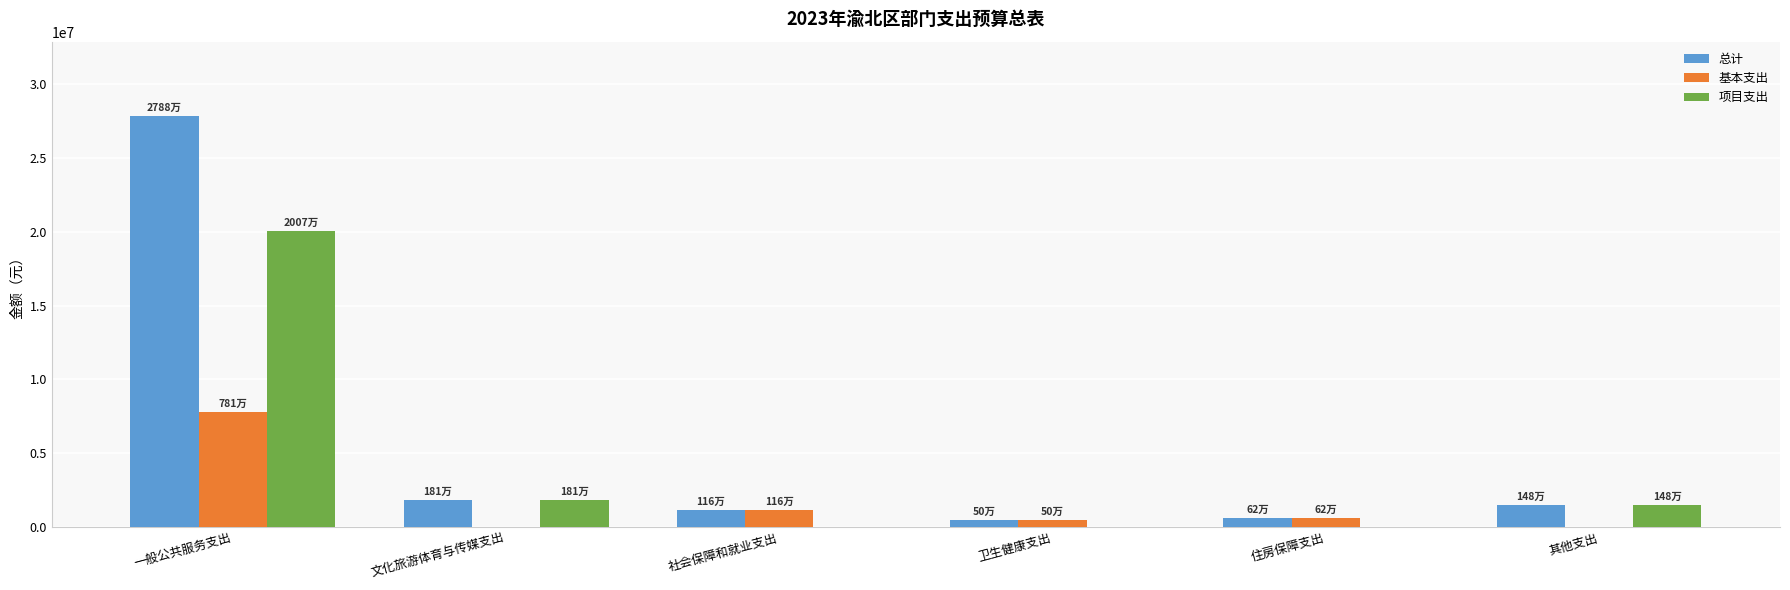

Is the value of 总计 at 住房保障支出 greater than the value of 项目支出 at 文化旅游体育与传媒支出?

No